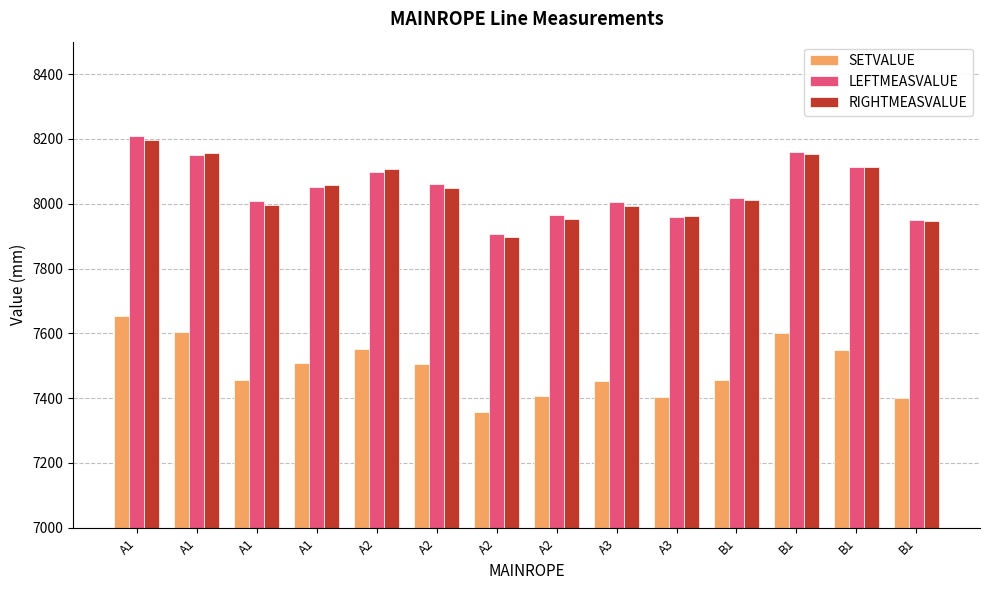

How many data points does each series have?

14